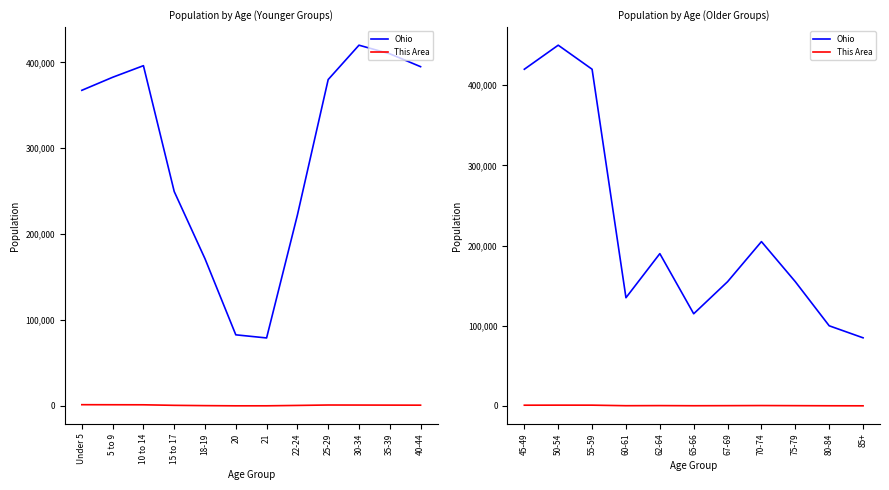

Rank the series by their maximum value, from lowest to highest.

This Area, Ohio